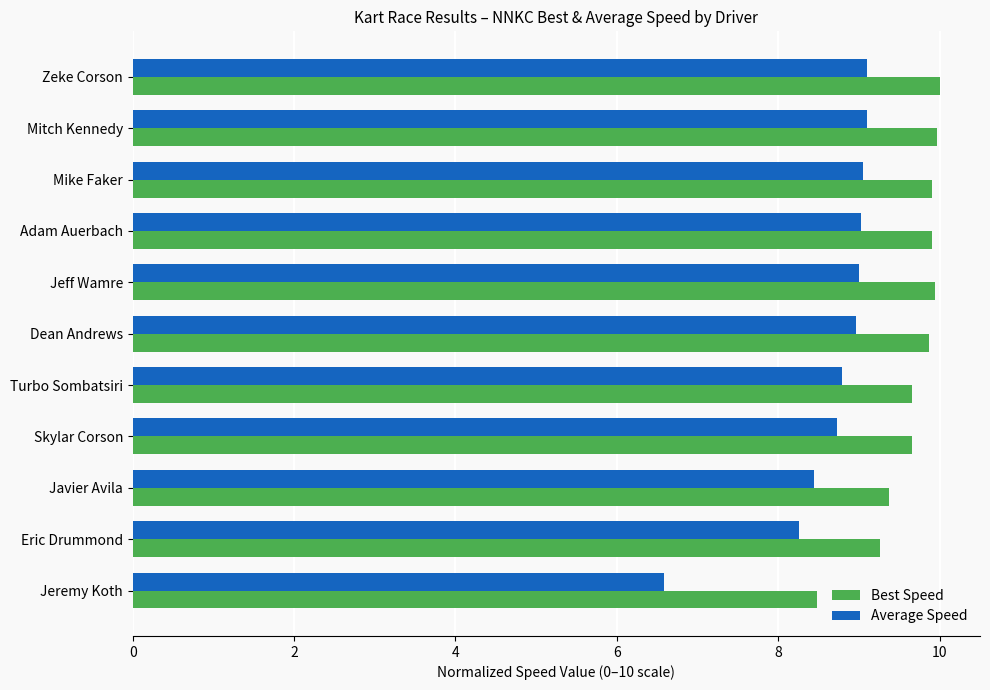

Which series has the largest range (max minus min)?

Average Speed